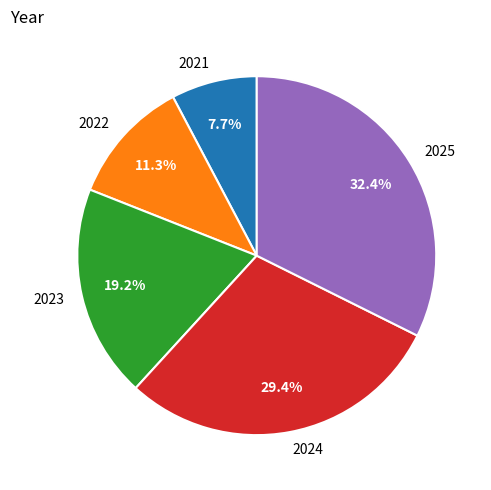

Combined, do 2024 and 2022 account for over 50%?

No